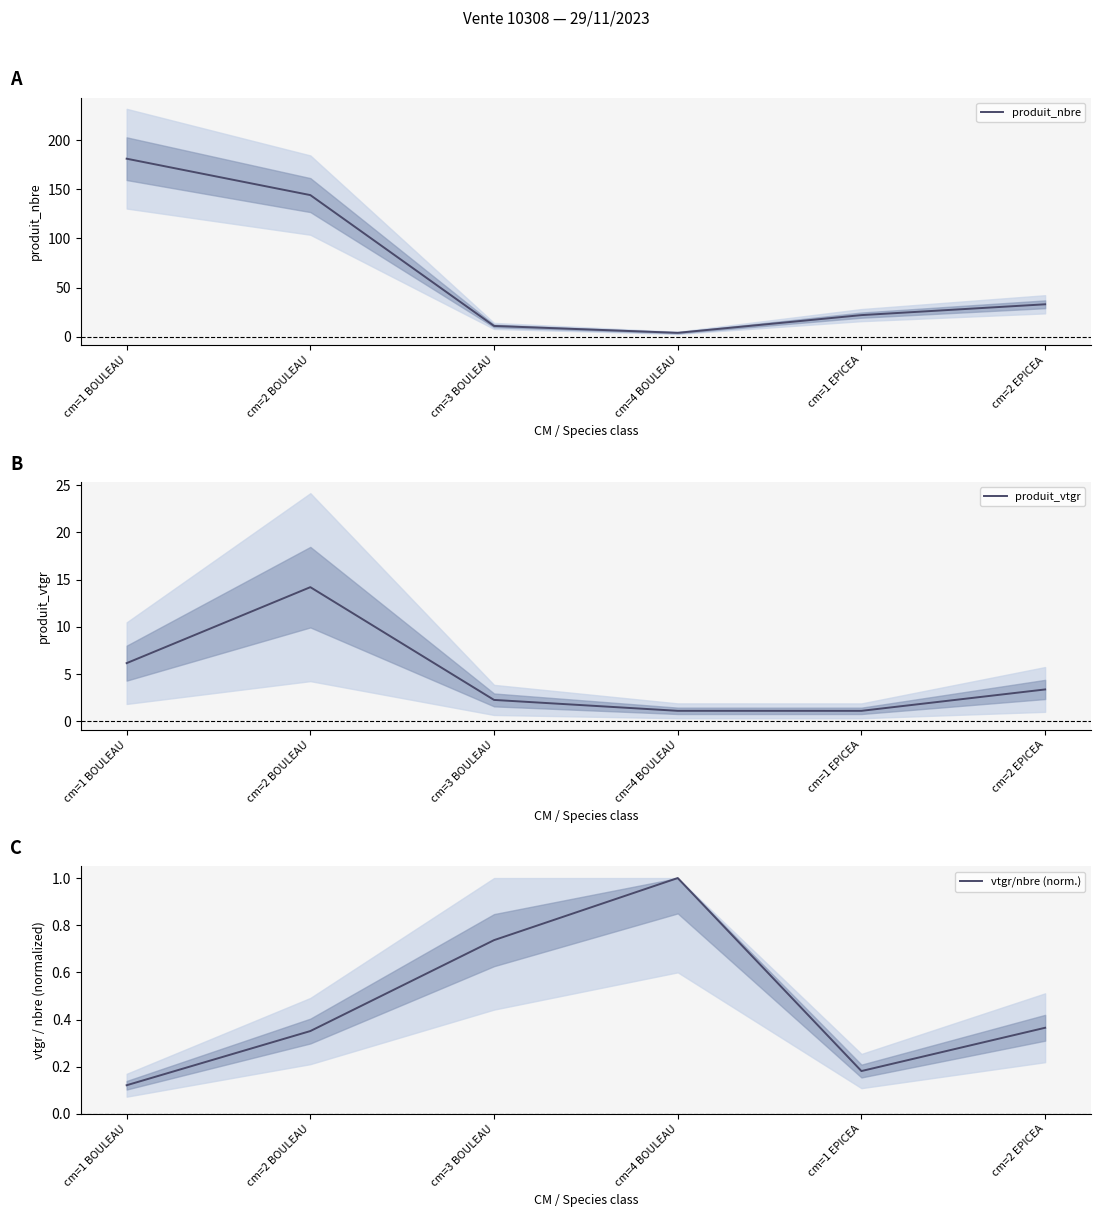

Rank the categories by produit_nbre value from lowest to highest.

cm=4 BOULEAU, cm=3 BOULEAU, cm=1 EPICEA, cm=2 EPICEA, cm=2 BOULEAU, cm=1 BOULEAU